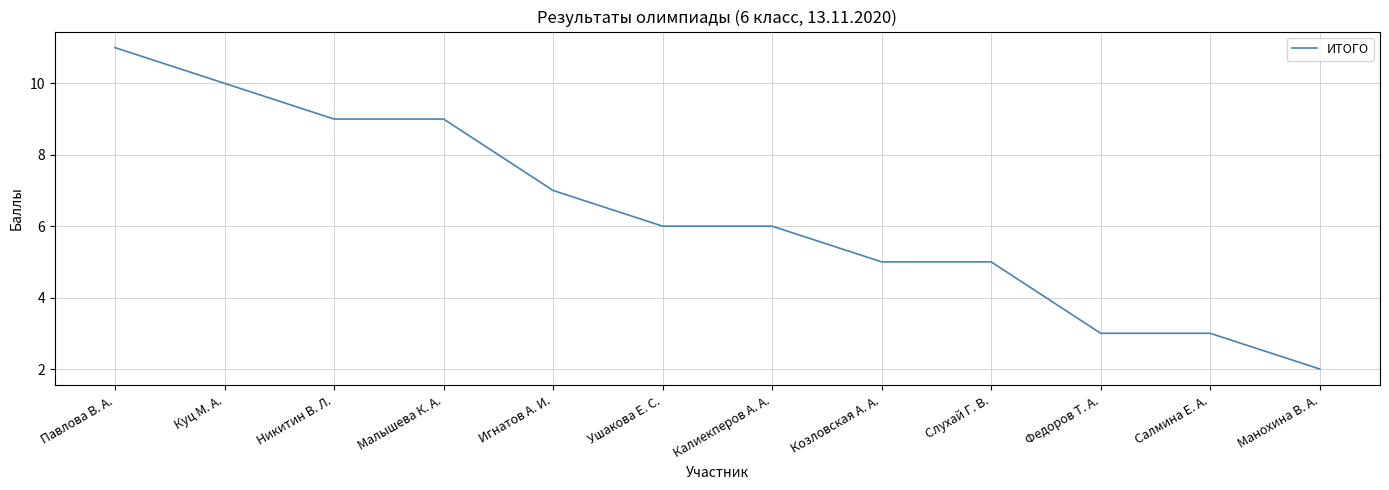

What is the difference between the maximum and second lowest values?

8